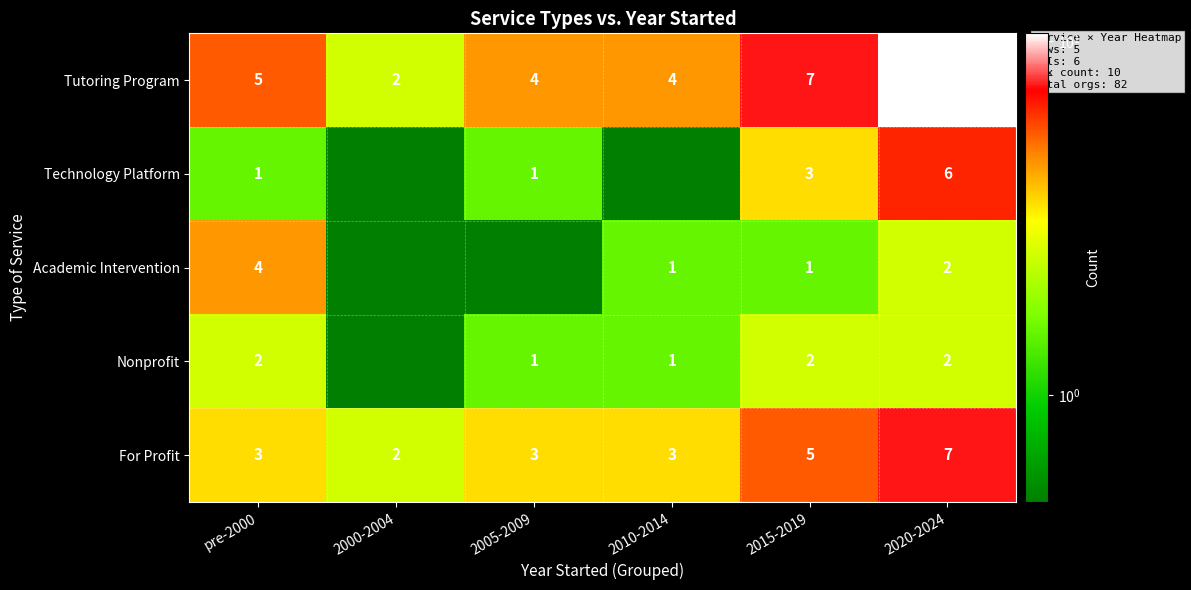

Rank the series at 2015-2019 from lowest to highest value.

Academic Intervention, Nonprofit, Technology Platform, For Profit, Tutoring Program